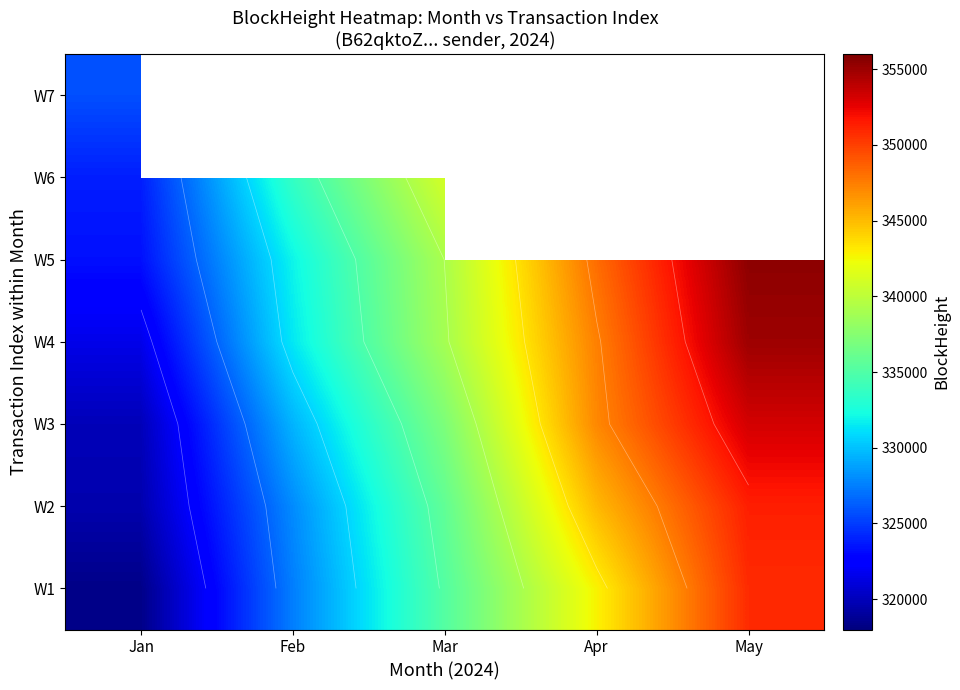

The W4 series shows 347358.0 at Apr. True or false?

True